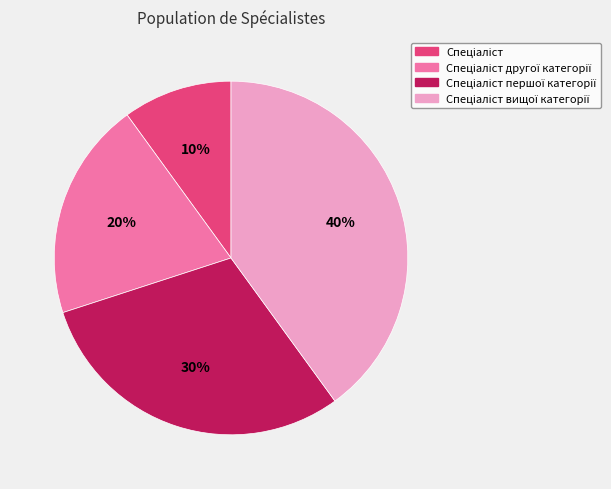

To the nearest percent, what is the average slice percentage?

25%